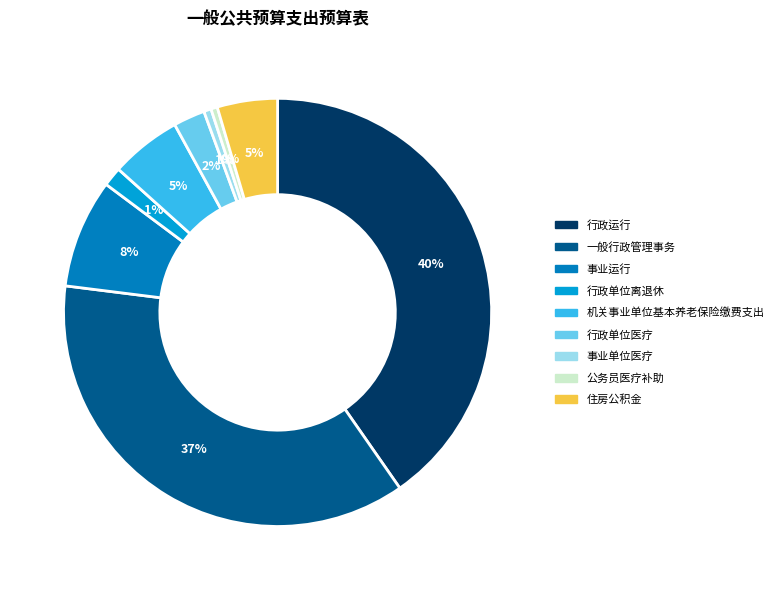

To the nearest percent, what is the difference between the largest and smallest slice percentages?

40%